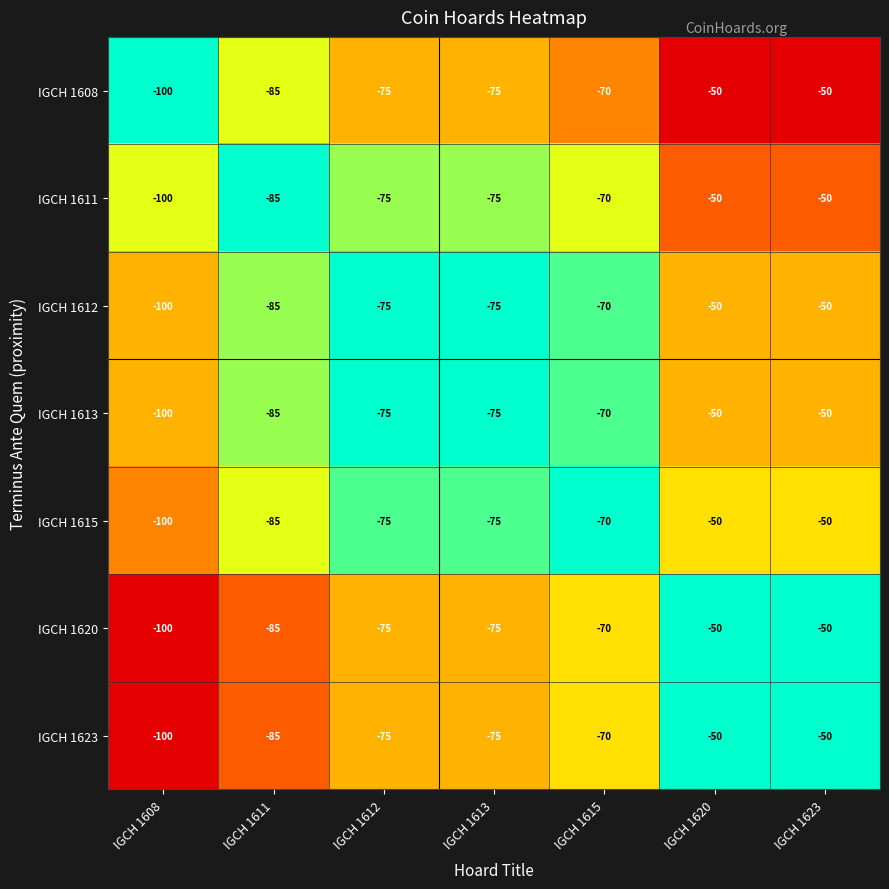

At which category does the chart reach its minimum across all series?

IGCH 1608